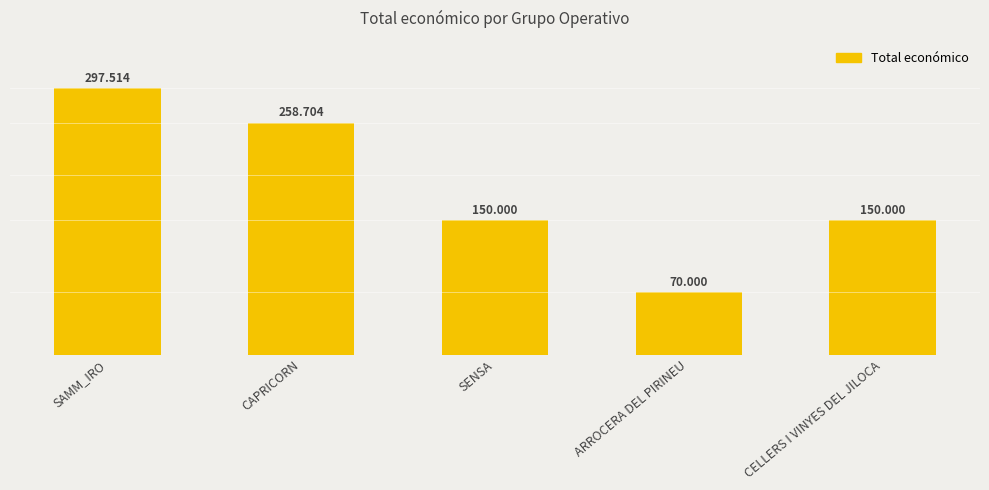

At which label does the data first exceed 150000?

SAMM_IRO